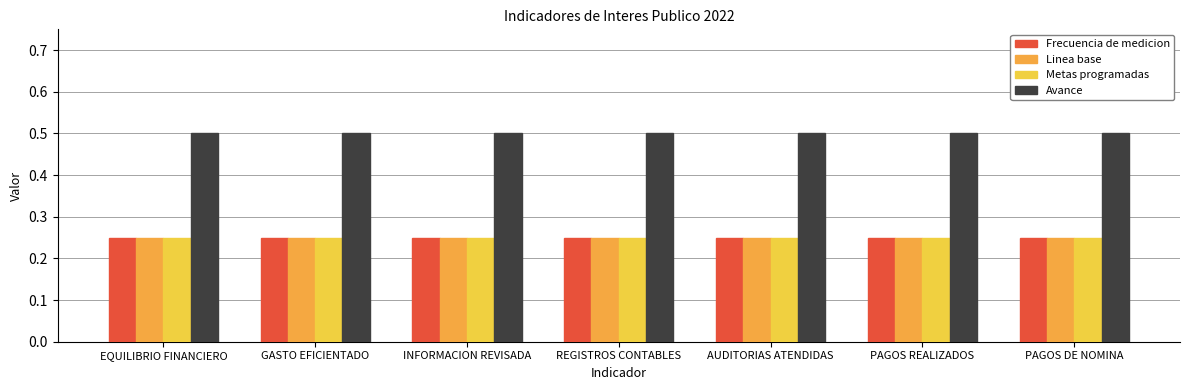

Is the value of Frecuencia de medicion at GASTO EFICIENTADO greater than the value of Avance at EQUILIBRIO FINANCIERO?

No